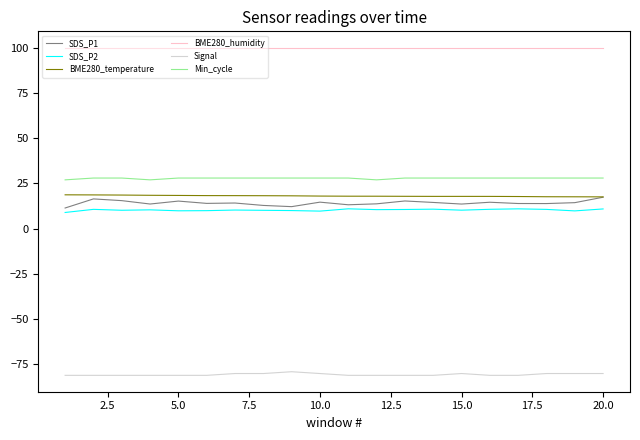

What is the maximum value shown in the chart?

100.0